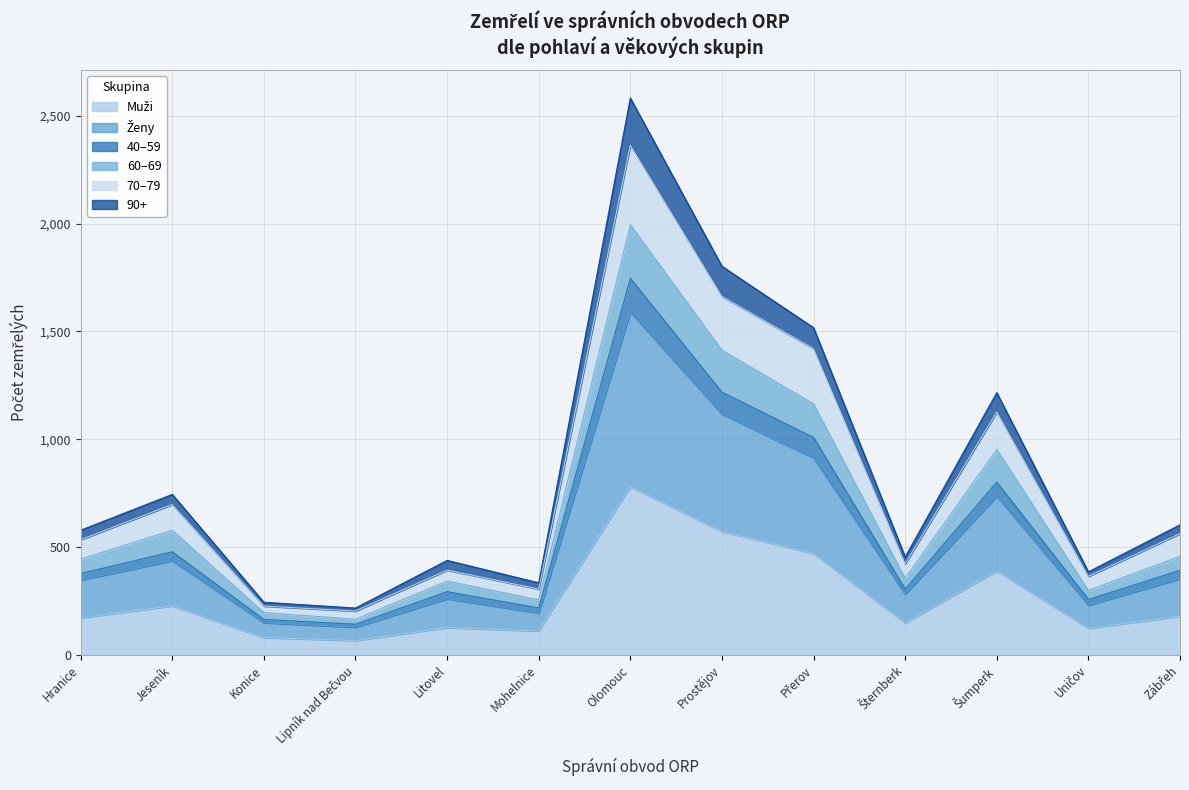

At which category is the sum across all series the highest?

Olomouc